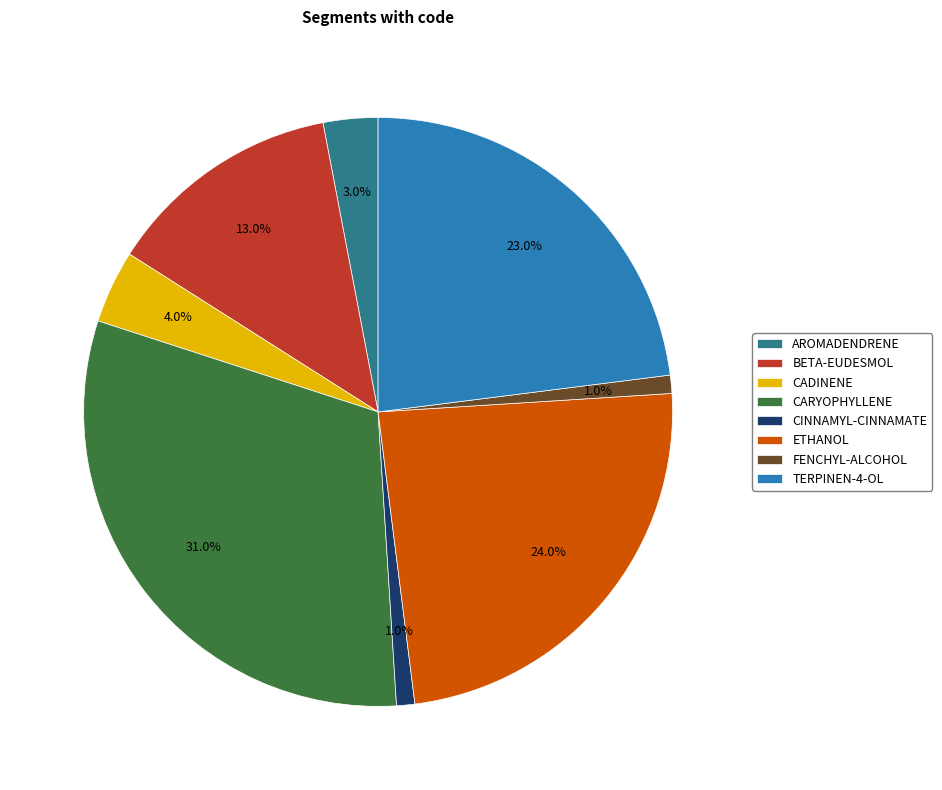

The AROMADENDRENE slice represents 3% of the pie. True or false?

True